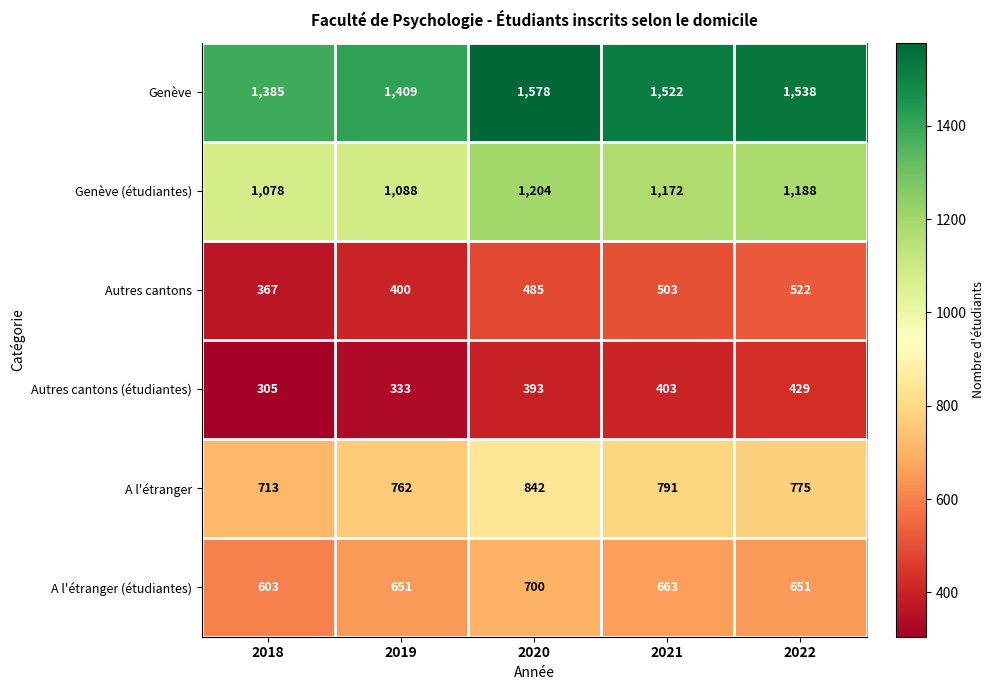

What is the difference between the highest and lowest values at 2020?

1185